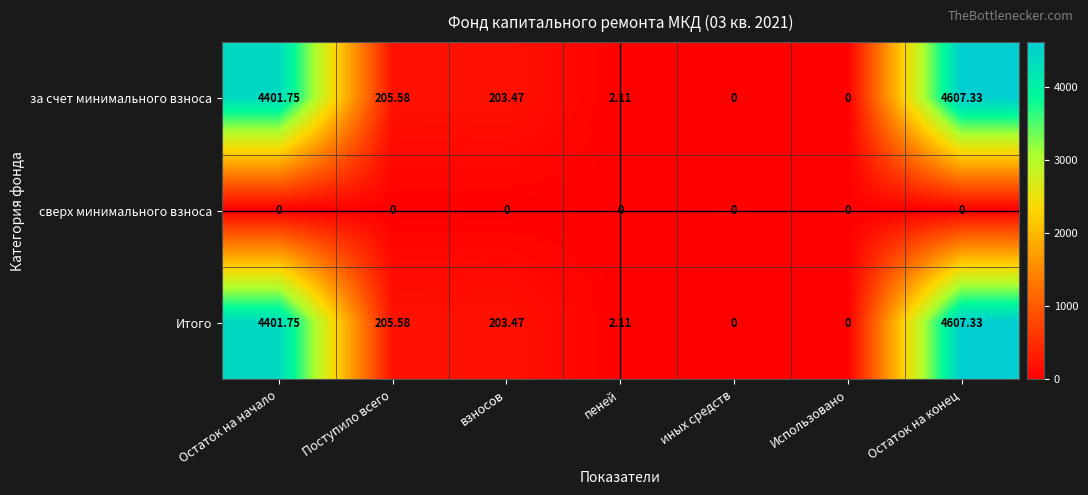

At which category is the sum across all series the highest?

Остаток на конец